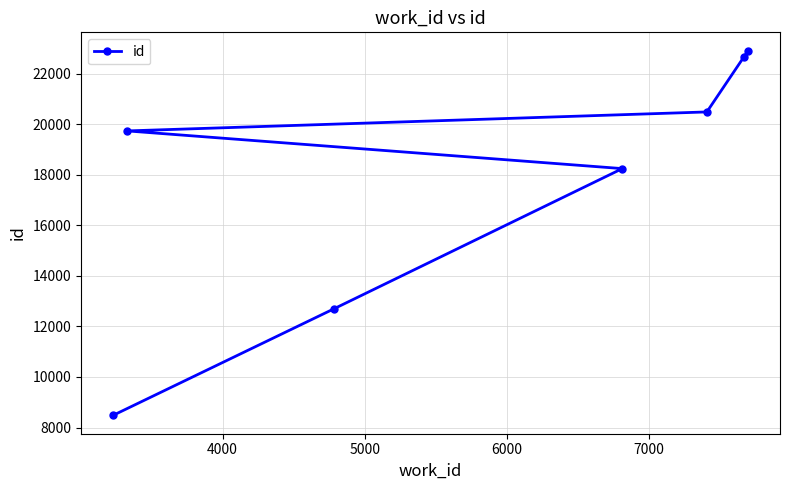

What is the value of the 1st point from the left?

8477